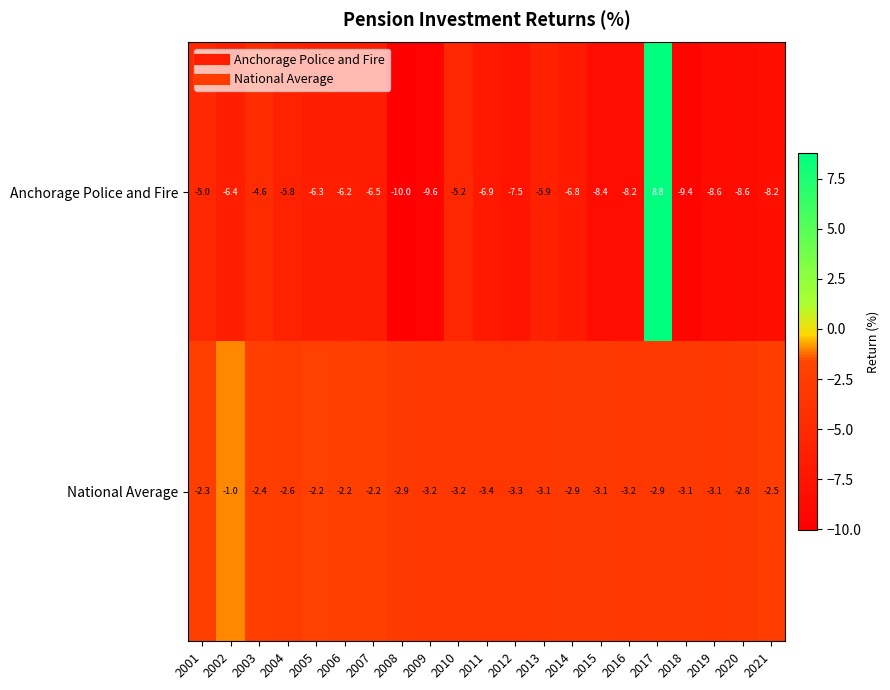

What is the average value of the National Average series?

-2.7